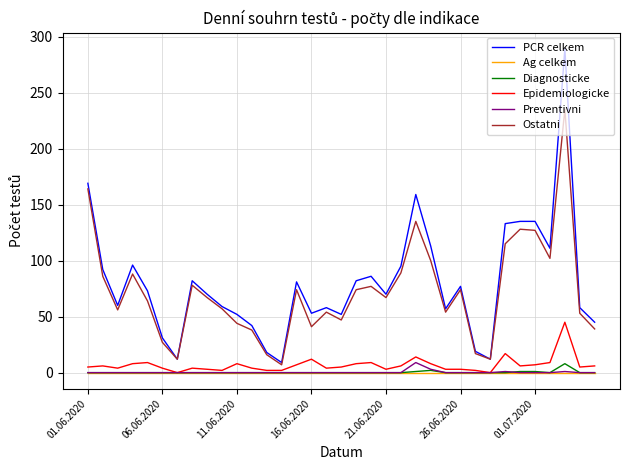

True or false: PCR celkem and Epidemiologicke cross at least once.

False